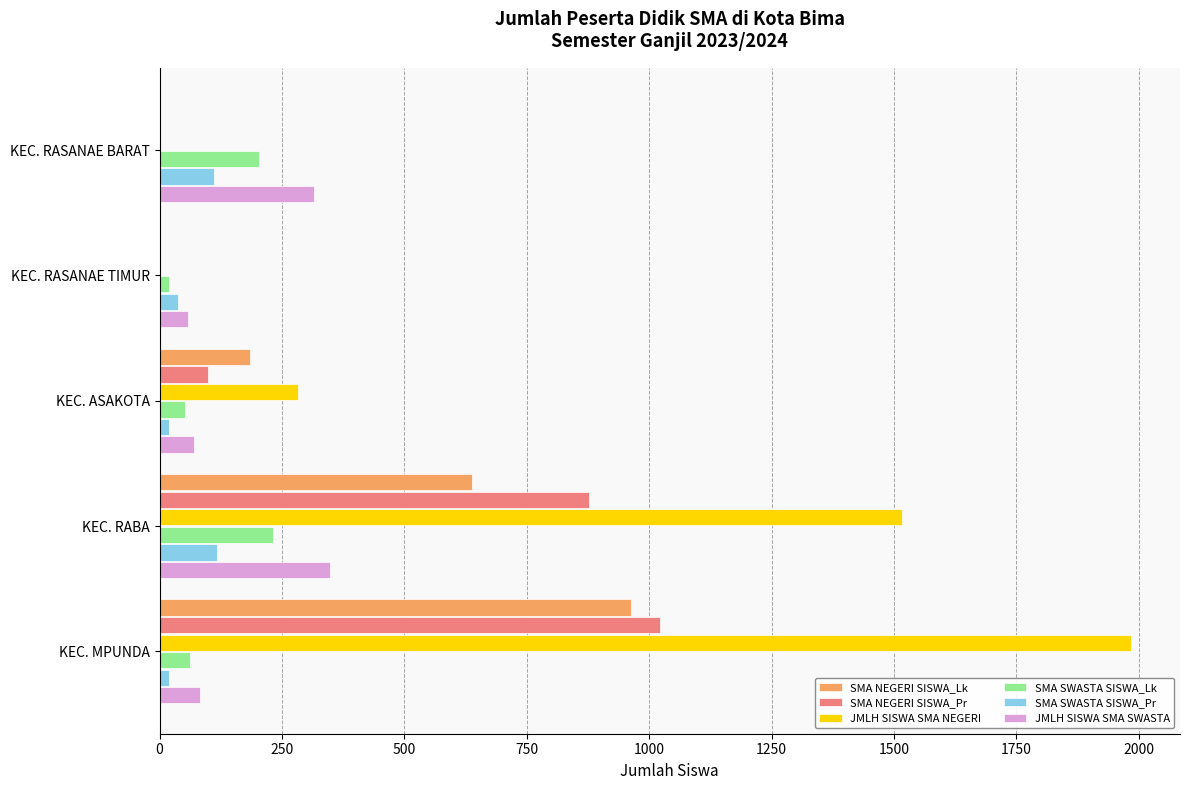

Which series changed the most between KEC. RASANAE BARAT and KEC. MPUNDA?

JMLH SISWA SMA NEGERI